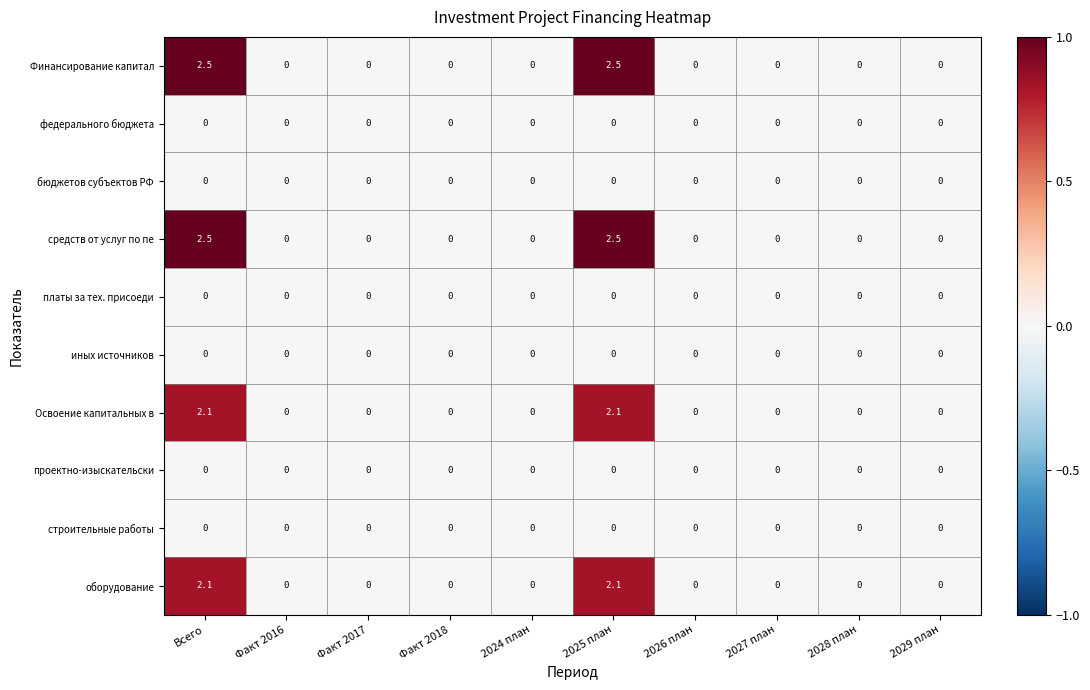

Is it true that бюджетов субъектов РФ equals 0.0 at 2029 план?

True